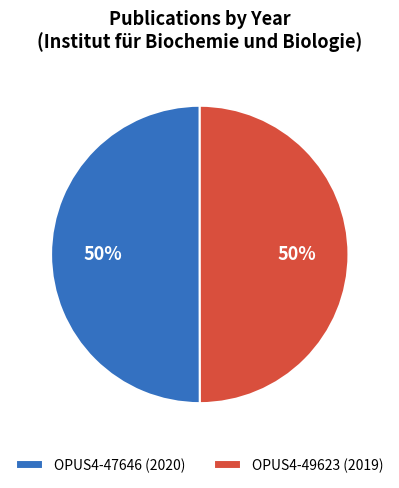

What percentage is the OPUS4-49623 slice, to the nearest percent?

50%